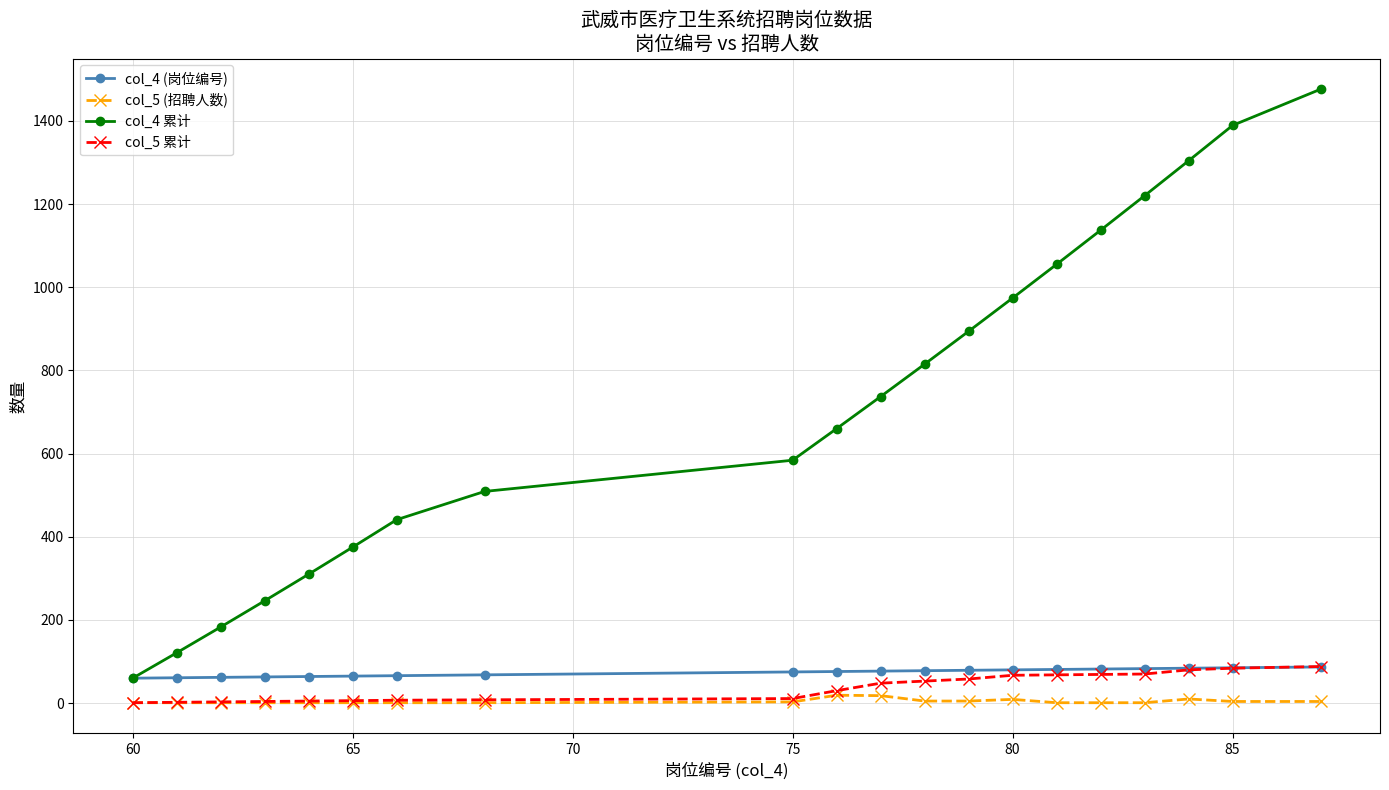

Which series has the largest total across all categories?

col_4 累计